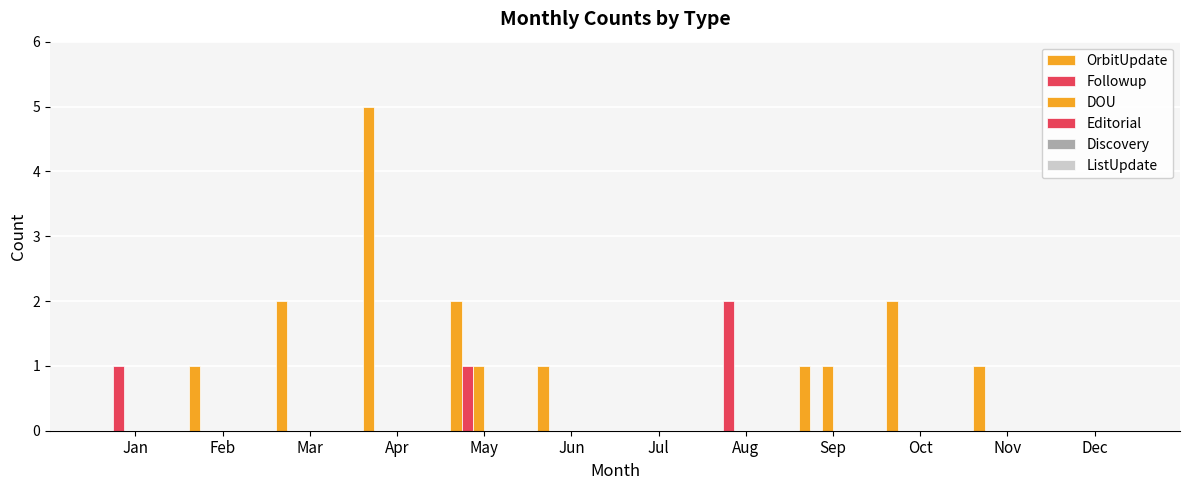

Count the number of data series in this chart.

3